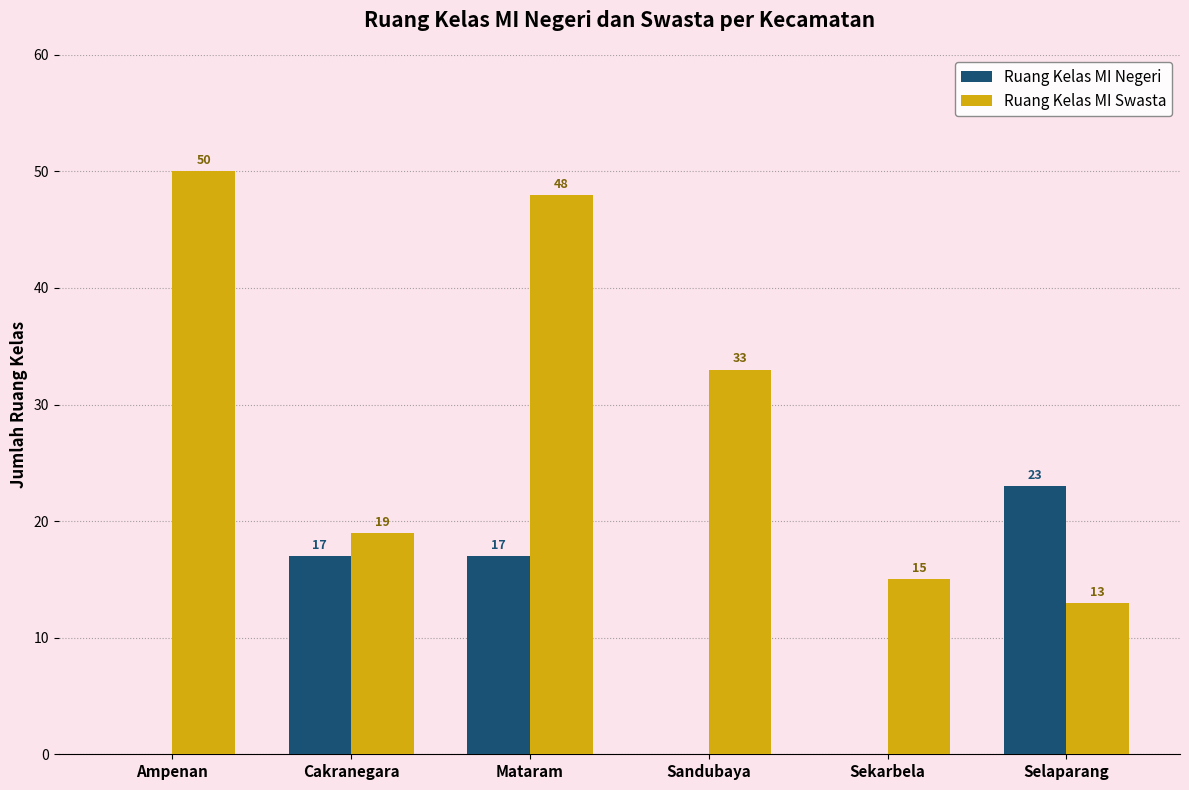

What is the average value of the Ruang Kelas MI Swasta series?

30